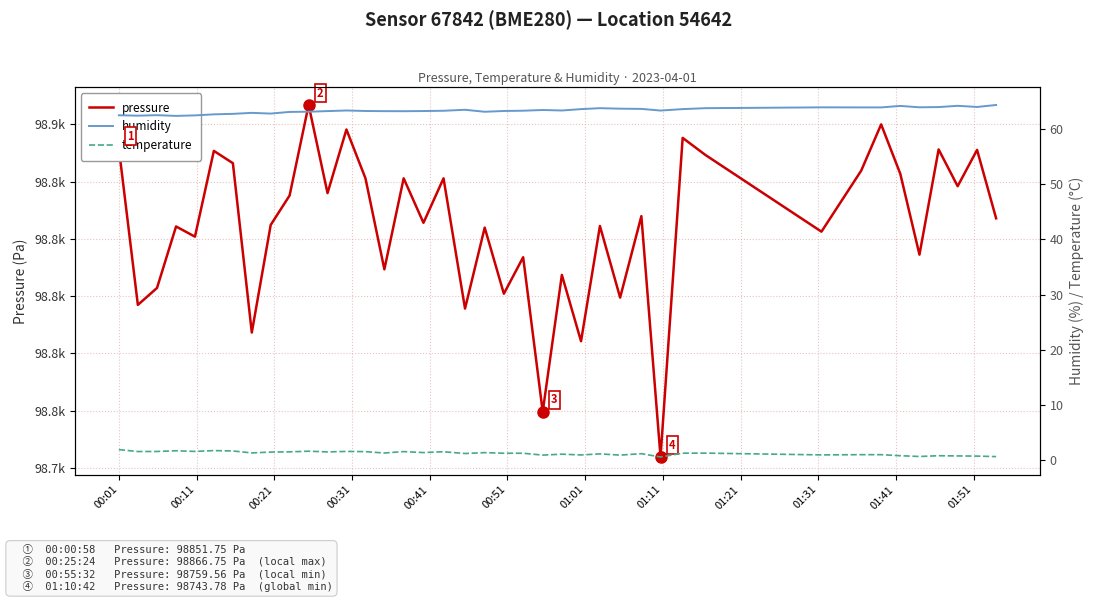

Reading left to right, what are all the values shown in this chart?

pressure: 98851.8	98796.9	98802.8	98824.3	98820.8	98850.7	98846.4	98787.2	98824.8	98835.1	98866.8	98836.0	98858.2	98841.1	98809.3	98841.1	98825.6	98841.1	98795.6	98823.9	98800.8	98813.6	98759.6	98807.4	98784.2	98824.5	98799.5	98827.9	98743.8	98855.2	98849.3	98822.5	98843.8	98860.0	98842.7	98814.5	98851.2	98838.4	98851.1	98827.2
humidity: 62.5	62.5	62.6	62.4	62.5	62.7	62.8	63.0	62.9	63.1	63.2	63.3	63.4	63.3	63.3	63.3	63.3	63.4	63.5	63.2	63.3	63.4	63.5	63.4	63.7	63.8	63.7	63.7	63.4	63.7	63.8	64.0	64.0	64.0	64.2	64.0	64.0	64.3	64.0	64.4
temperature: 1.8	1.5	1.5	1.6	1.5	1.7	1.6	1.2	1.4	1.4	1.6	1.4	1.5	1.5	1.2	1.5	1.3	1.4	1.1	1.3	1.2	1.2	0.8	1.0	0.9	1.1	0.8	1.1	0.5	1.2	1.2	0.9	0.9	0.9	0.7	0.6	0.7	0.7	0.7	0.6